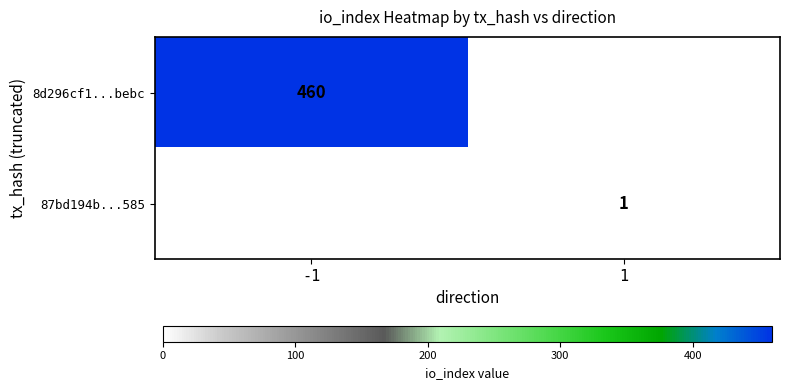

True or false: 8d296cf1...bebc has a value of 801 at -1.

False